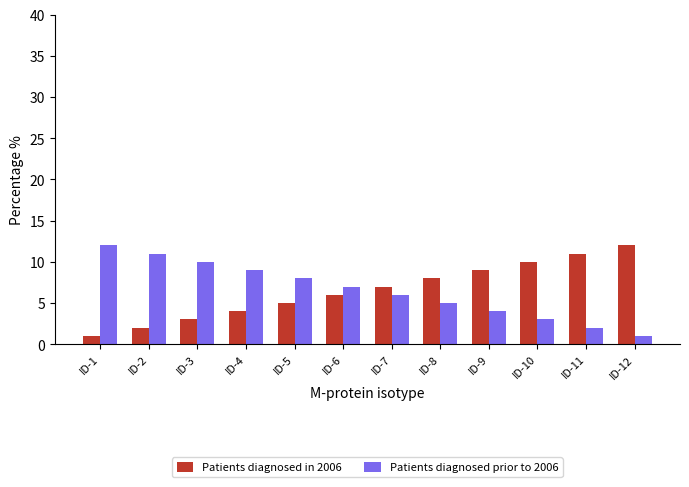

What is the difference between the second highest and second lowest values in the Patients diagnosed in 2006 series?

9